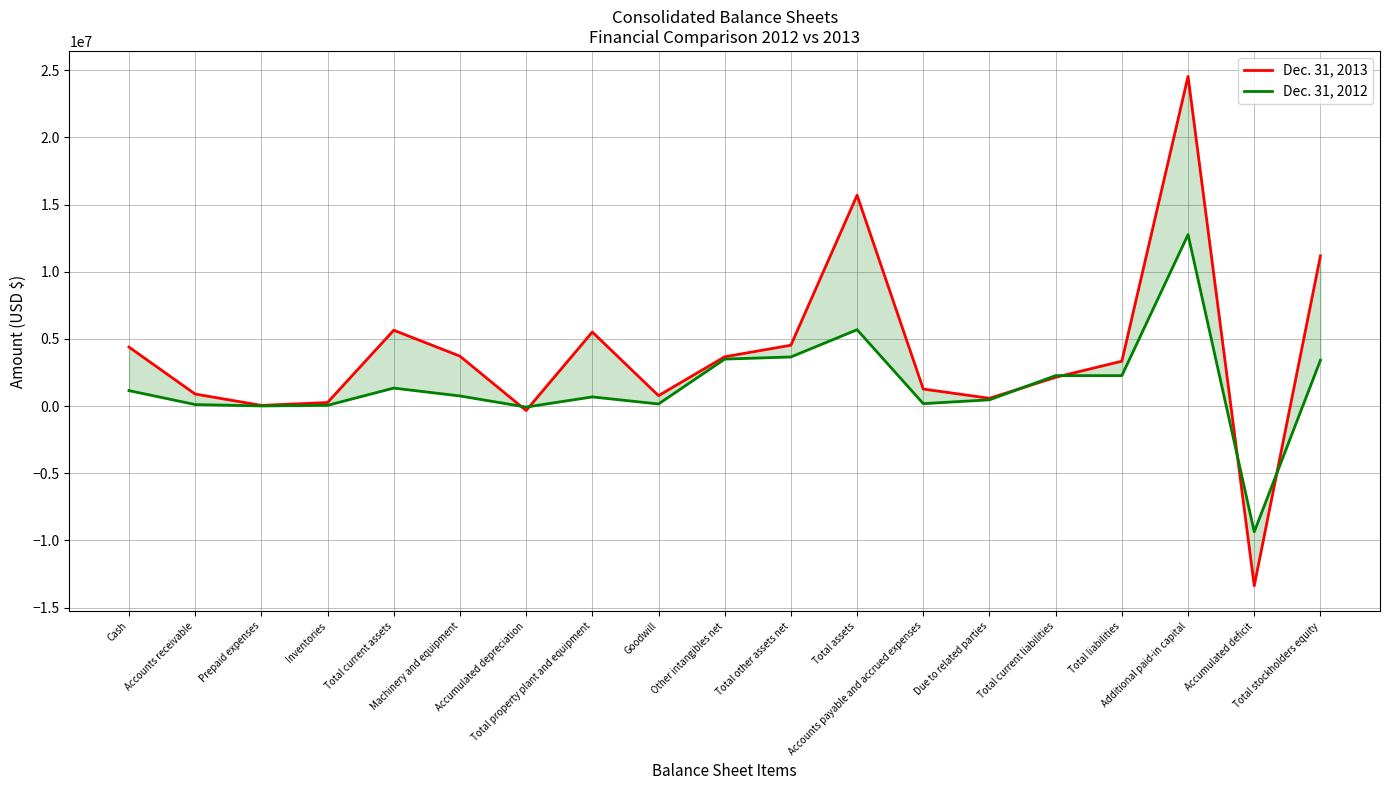

What is the value of the Dec. 31, 2012 point at the 2nd from the left?

116963